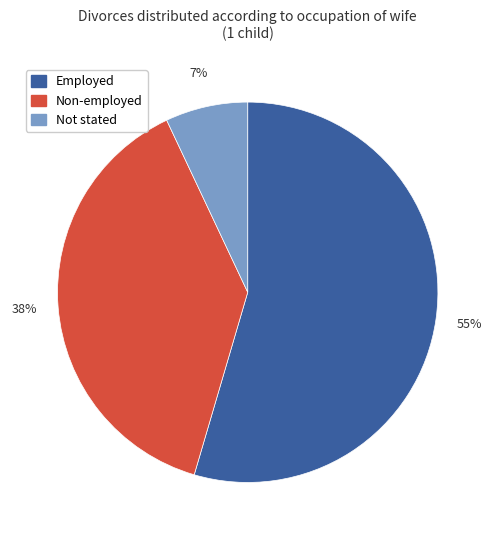

Which category has the smallest portion of the pie?

Not stated